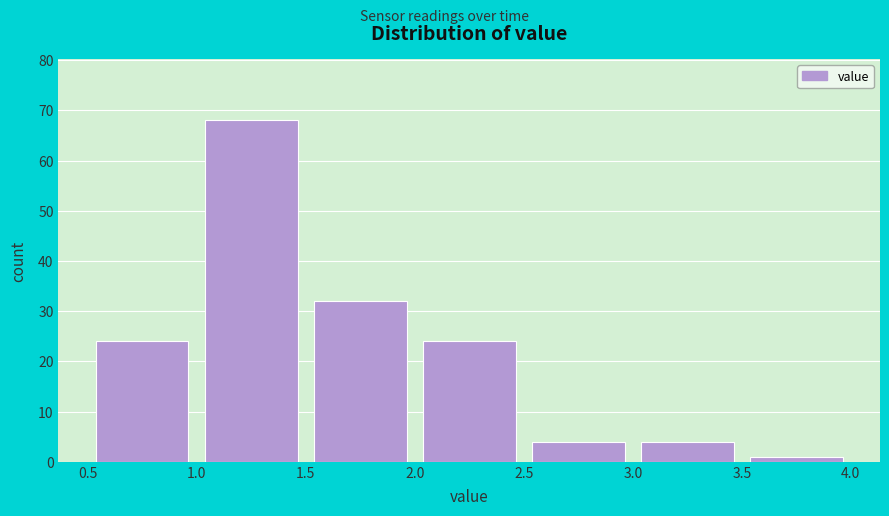

Reading left to right, list every bar in this chart as the range it spans on the x-axis followed by its height. The values are not printed on the chart, so give them approximately, as read against the axis.

0.5 to 1.0: 24
1.0 to 1.5: 68
1.5 to 2.0: 32
2.0 to 2.5: 24
2.5 to 3.0: 4
3.0 to 3.5: 4
3.5 to 4.0: 1